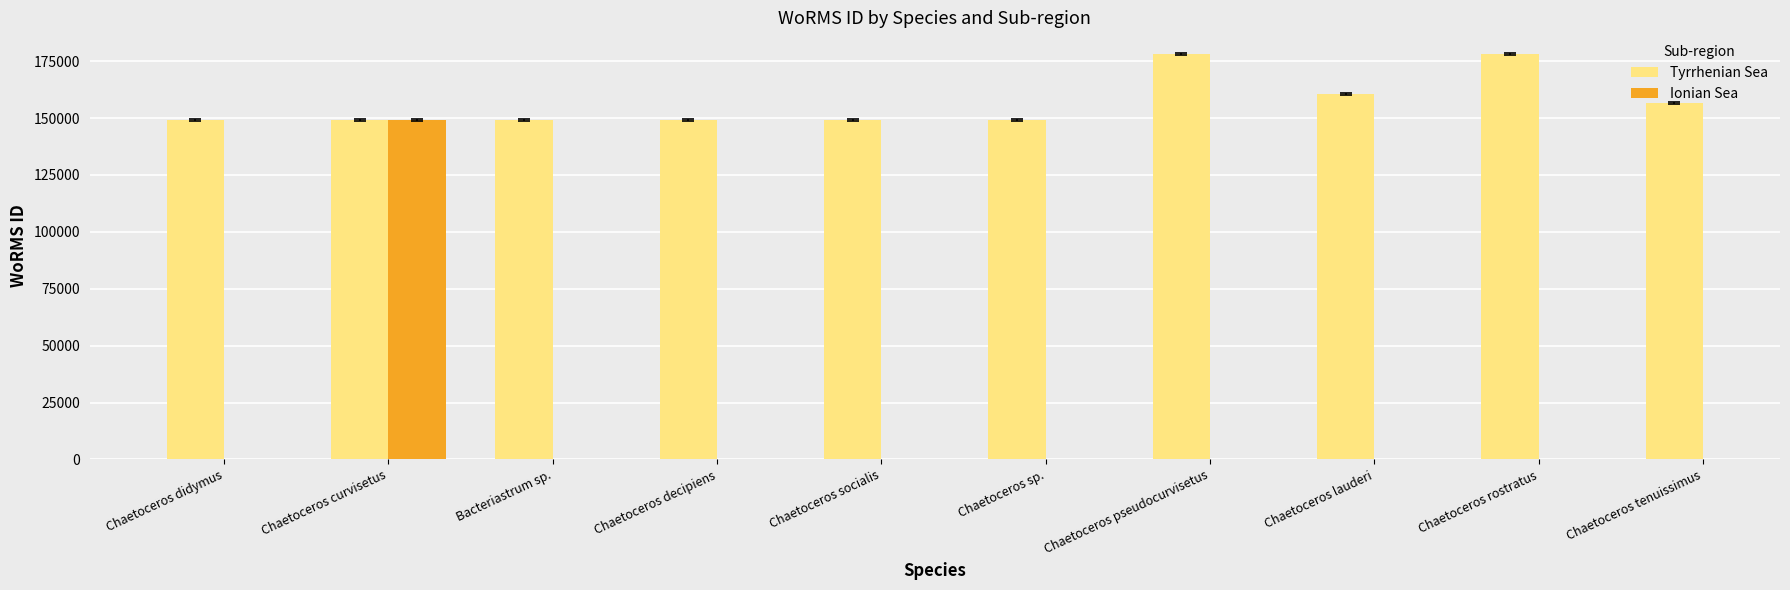

What is the smallest value displayed?

148985